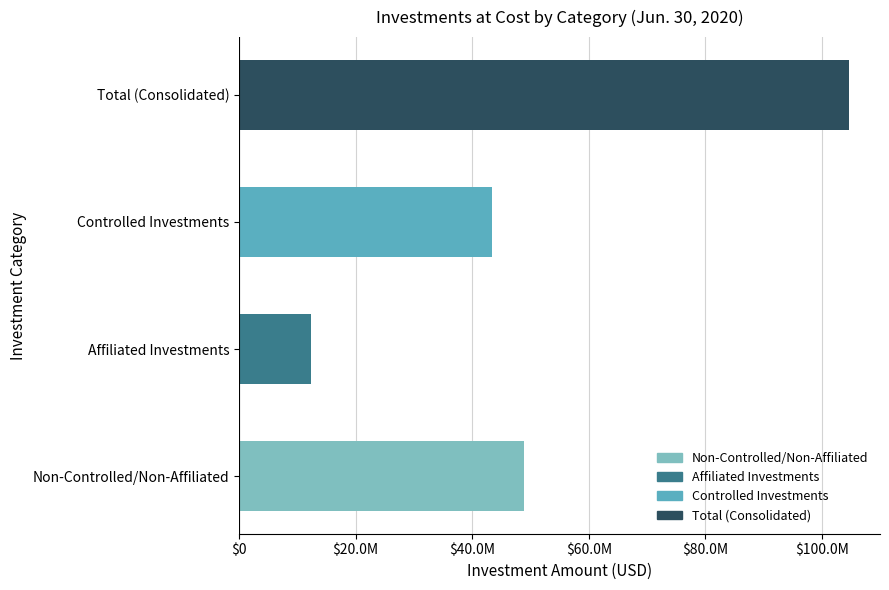

Does the chart contain any negative values?

No